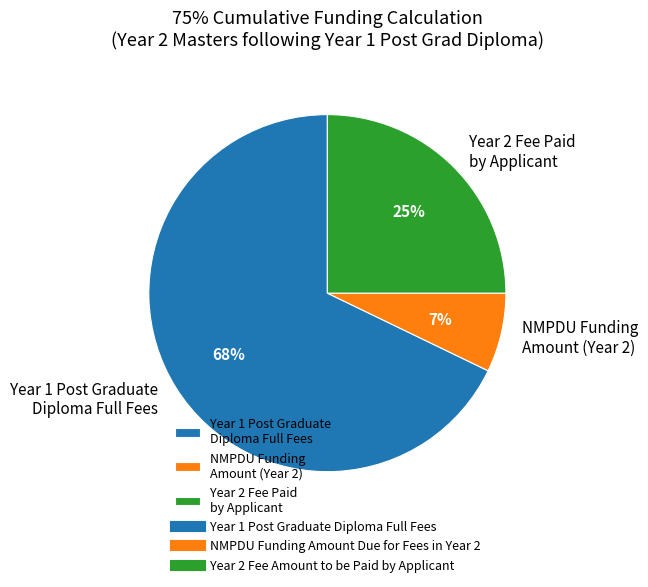

Count the number of slices in the pie.

3